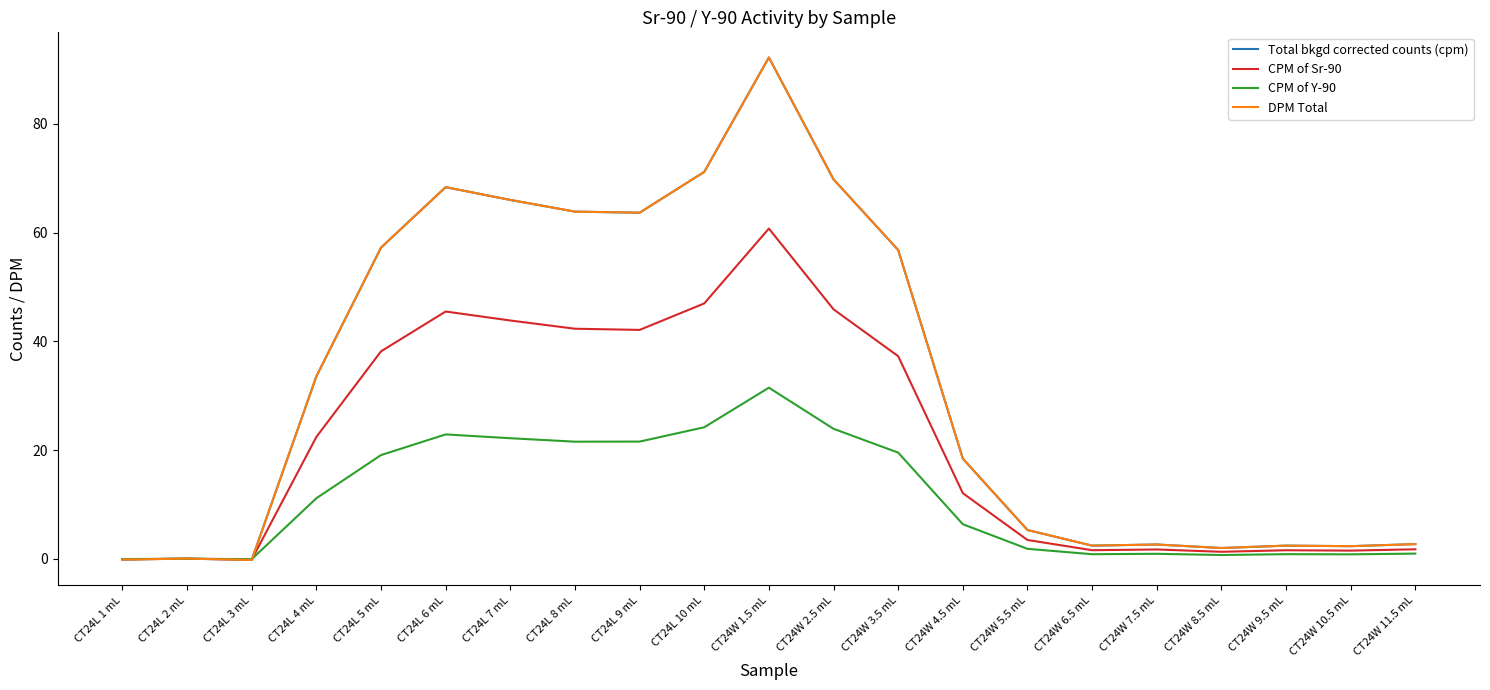

Which series has the widest spread of values?

Total bkgd corrected counts (cpm)